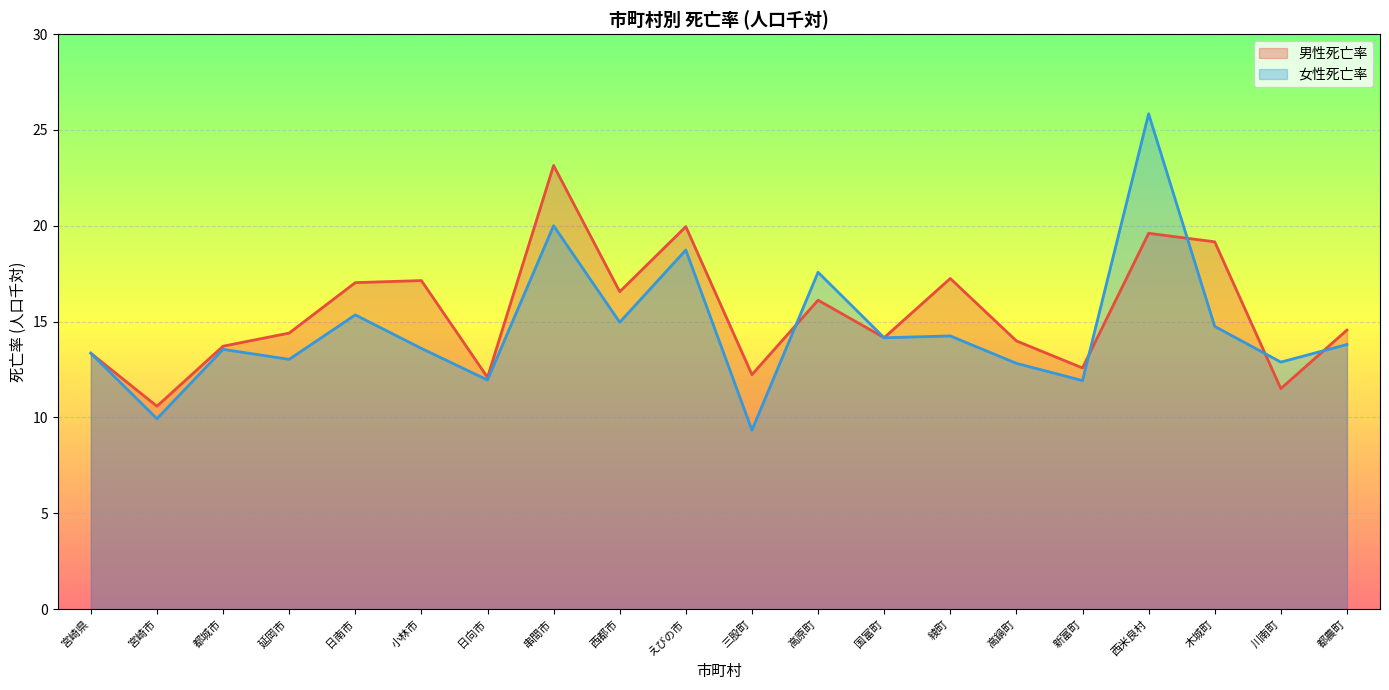

What are all the series names shown in the legend?

男性死亡率, 女性死亡率